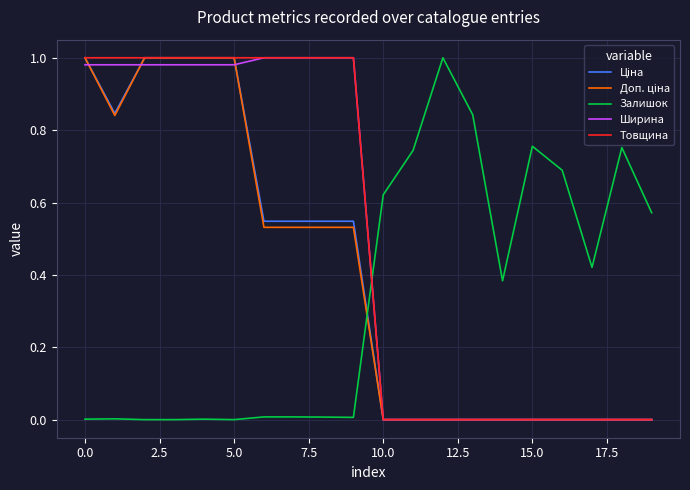

After their last crossing, which series has the higher values: Залишок or Ширина?

Залишок